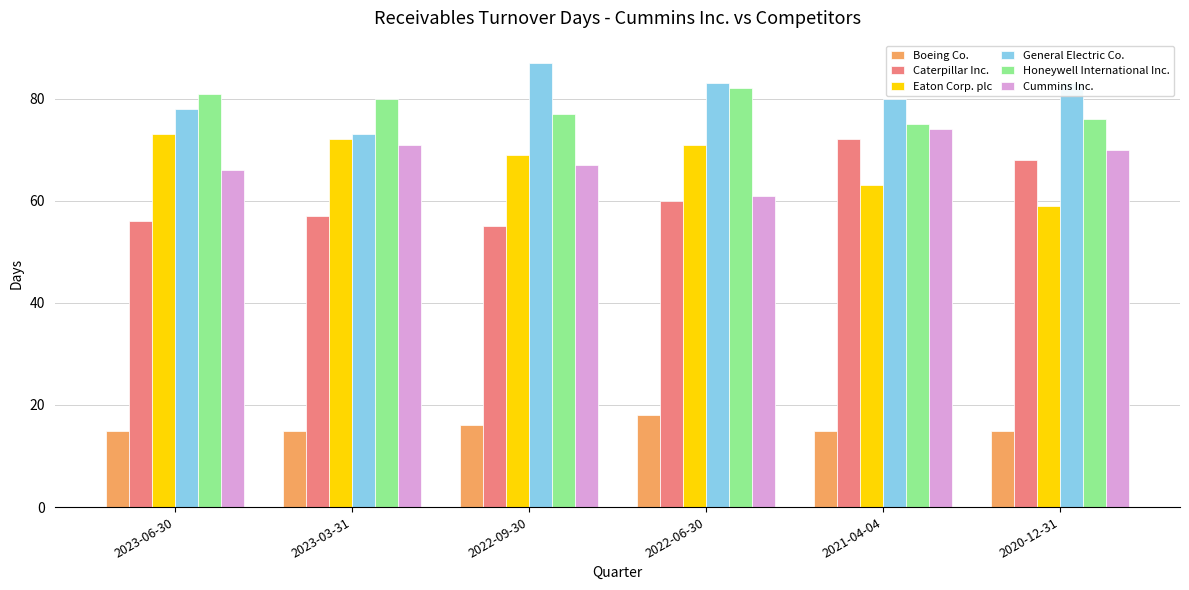

Reading right to left, what are all the values shown in this chart?

Boeing Co.: 15	15	18	16	15	15
Caterpillar Inc.: 68	72	60	55	57	56
Eaton Corp. plc: 59	63	71	69	72	73
General Electric Co.: 83	80	83	87	73	78
Honeywell International Inc.: 76	75	82	77	80	81
Cummins Inc.: 70	74	61	67	71	66